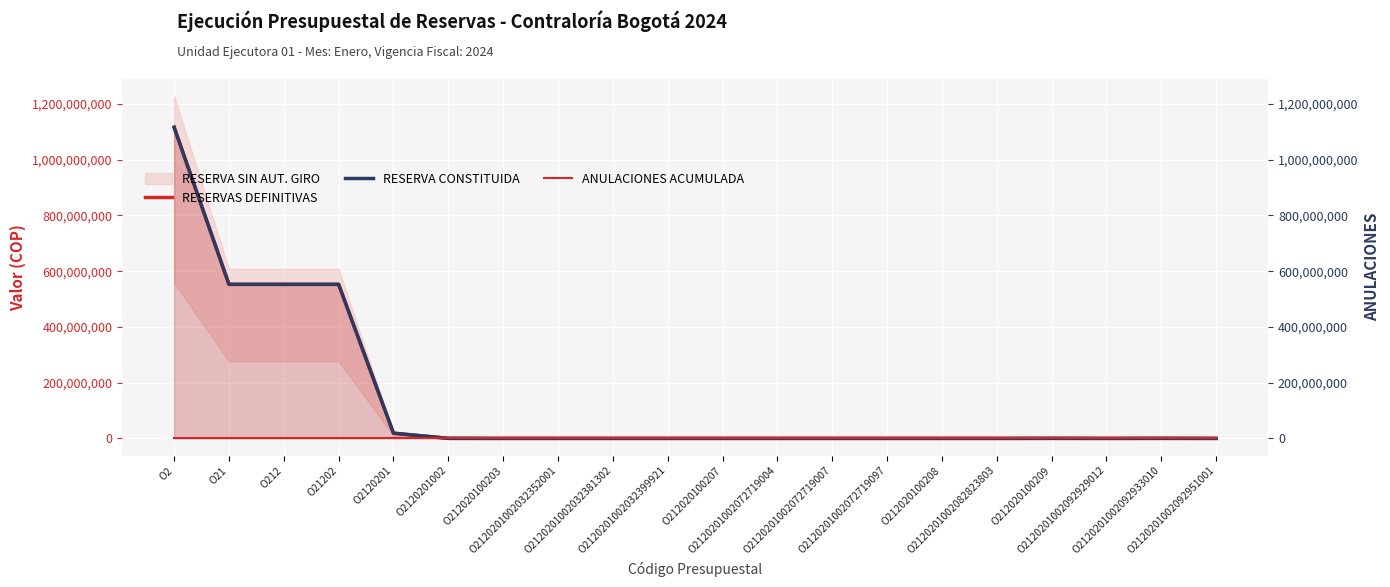

Read the RESERVA CONSTITUIDA value at O212020100209.

127145